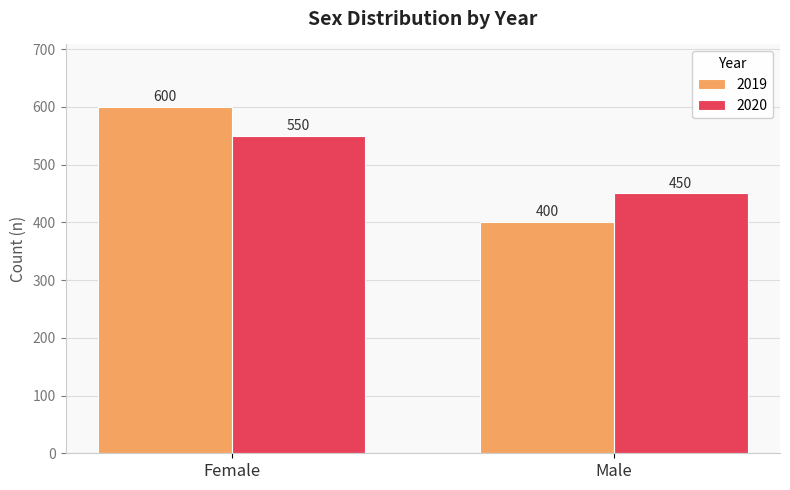

Reading left to right, extract all data points from this chart.

2019: Female=600	Male=400
2020: Female=550	Male=450